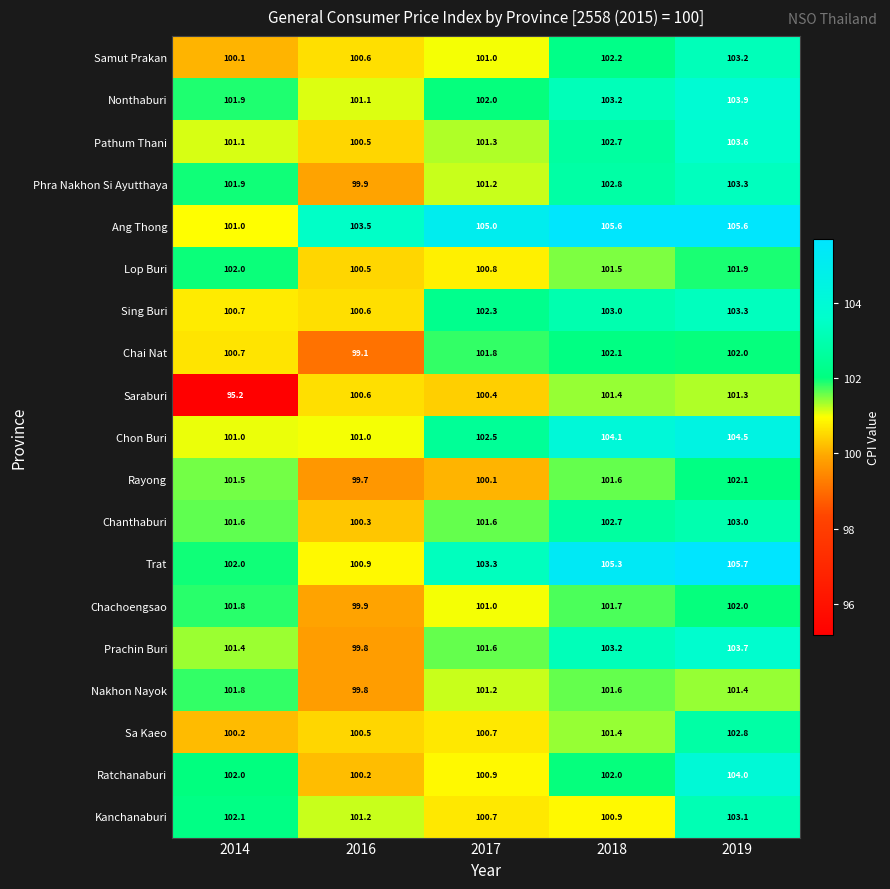

Is it true that Sa Kaeo equals 101.4 at 2018?

True